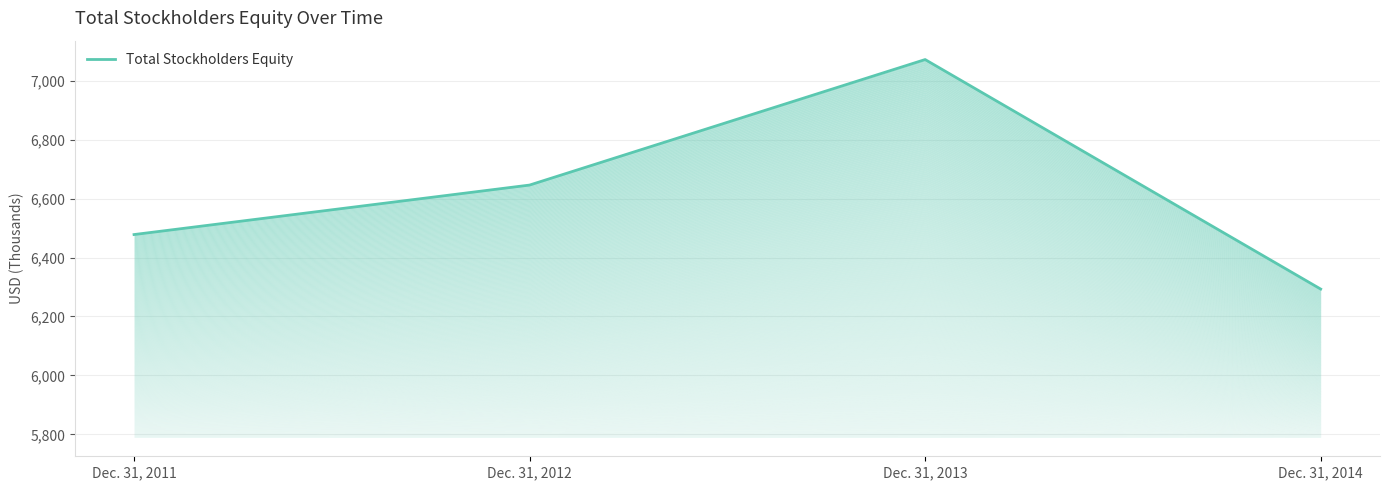

Between Dec. 31, 2011 and Dec. 31, 2013, which is larger?

Dec. 31, 2013